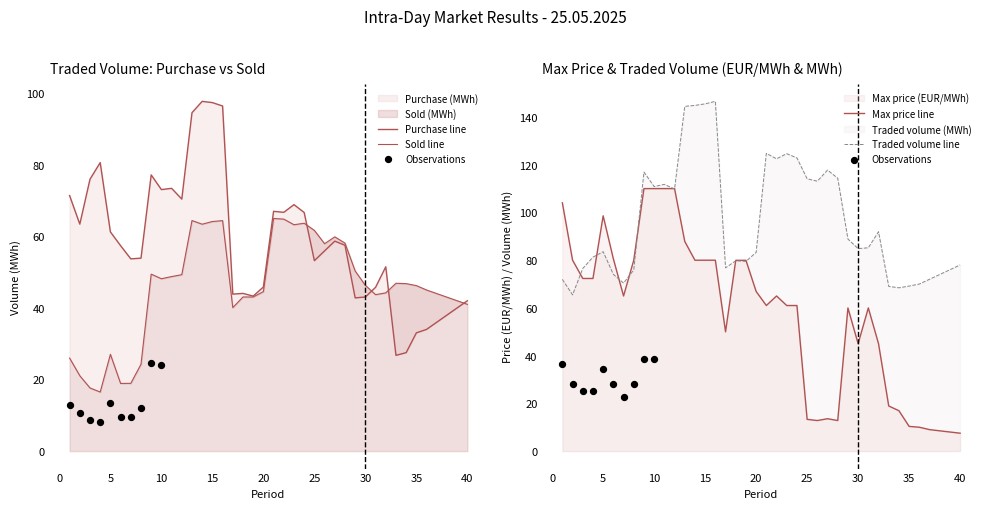

Which series reaches the maximum Y coordinate?

Traded volume (MWh)